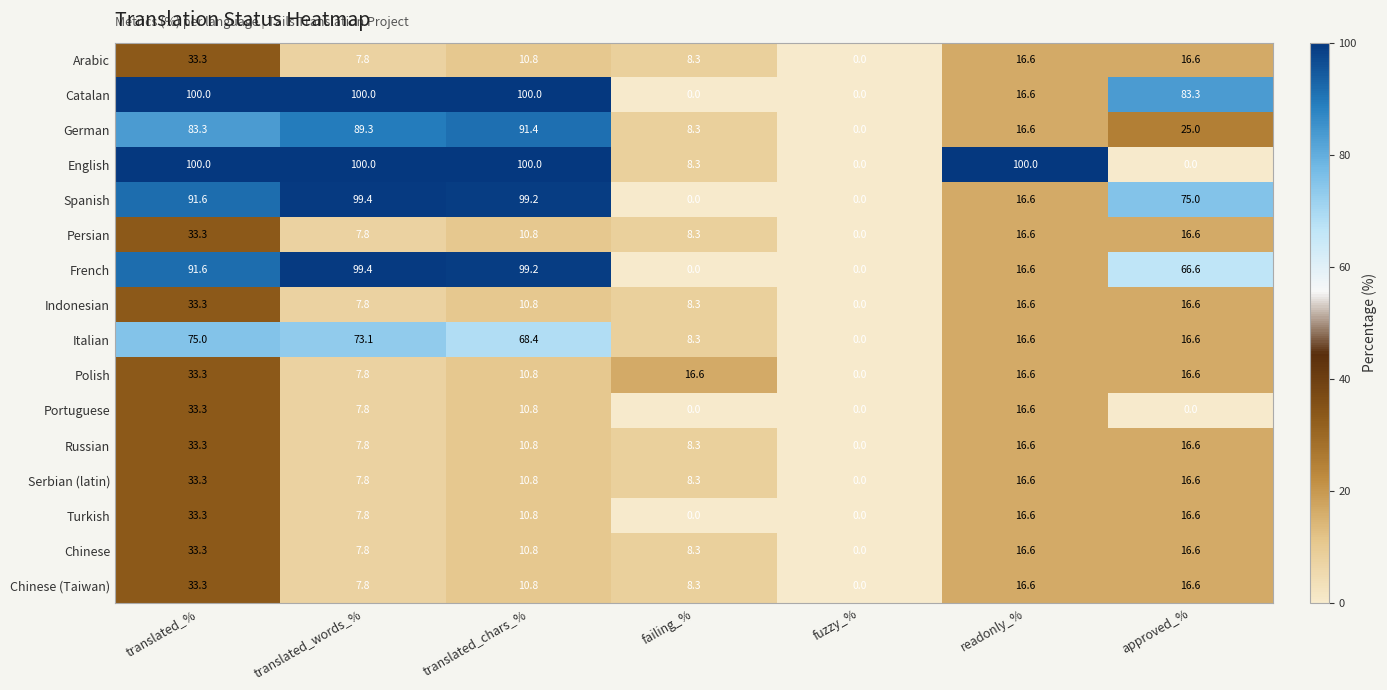

Between translated_words_% and translated_chars_%, which series saw the biggest shift?

Italian